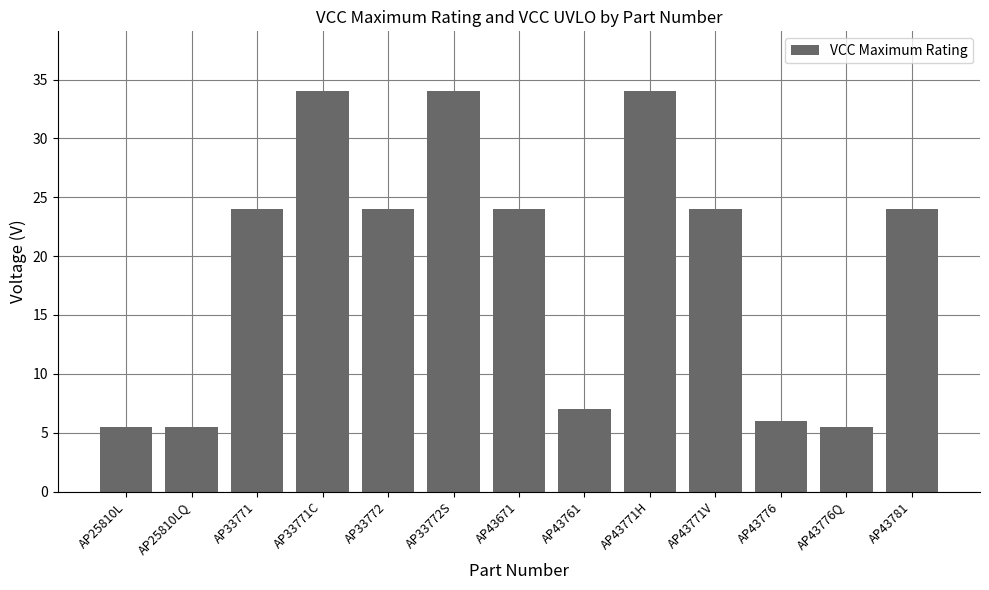

What is the minimum value shown in the chart?

5.5